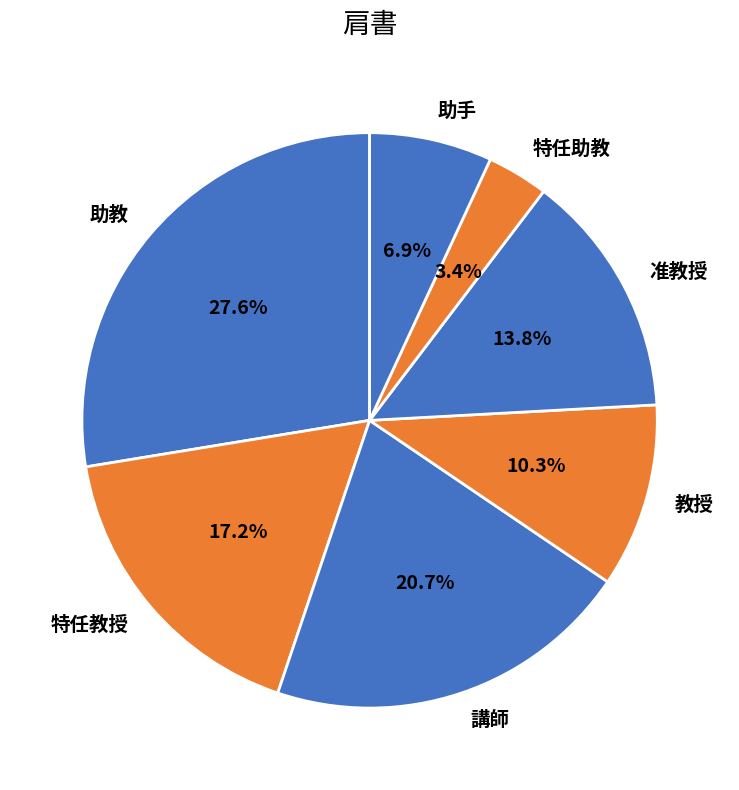

Which slice is the largest?

助教